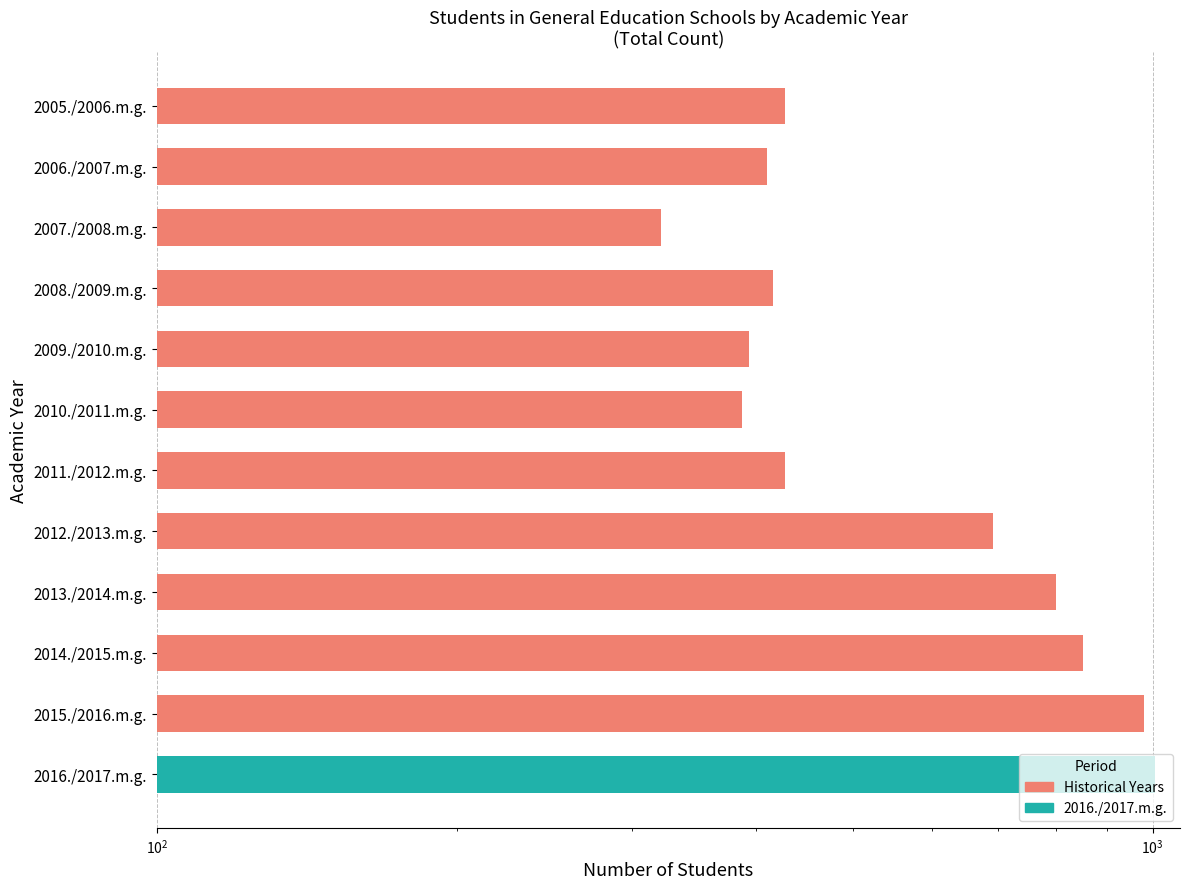

How many values exceed 427?

4